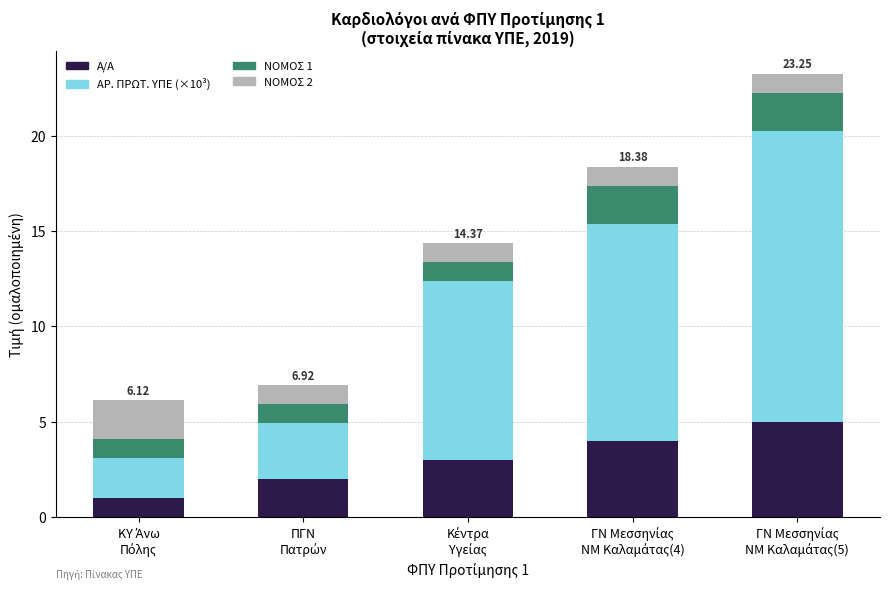

What is the sum of all Α/Α values?

15.0